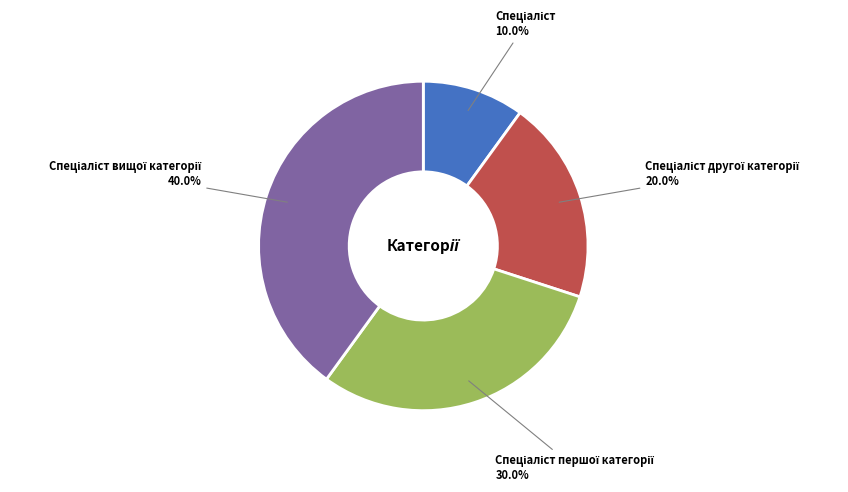

Is there a majority slice in this chart?

No